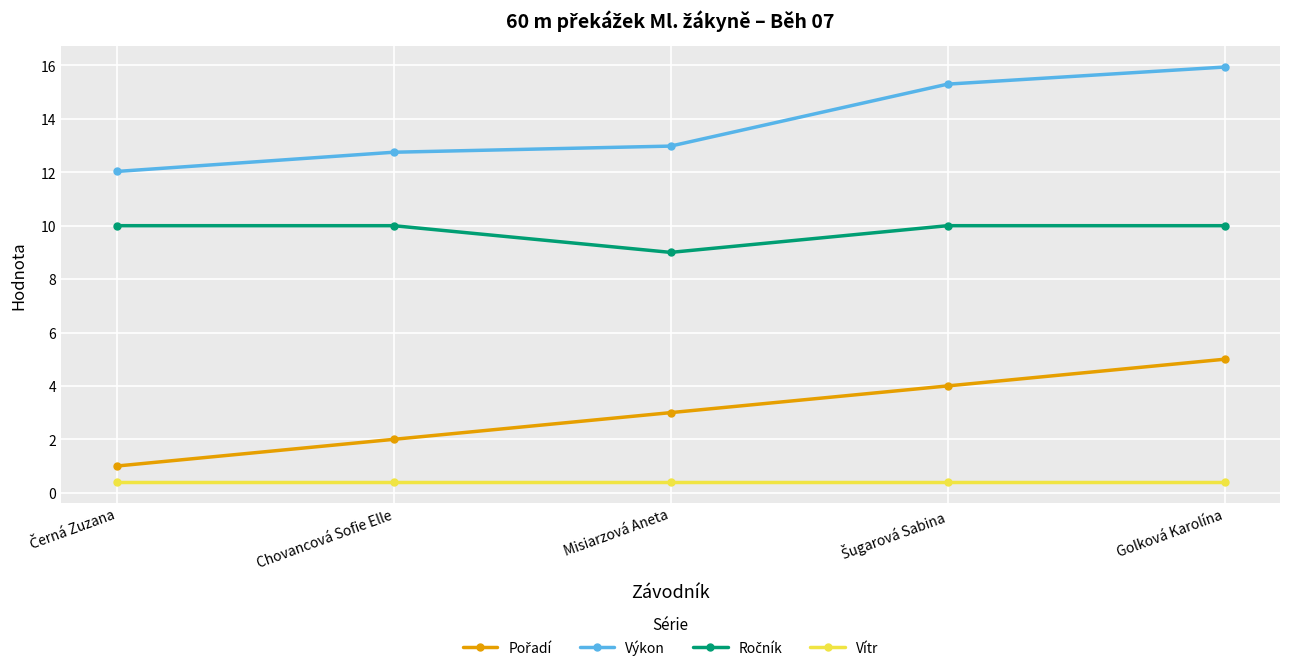

Which series has the largest total across all categories?

Výkon